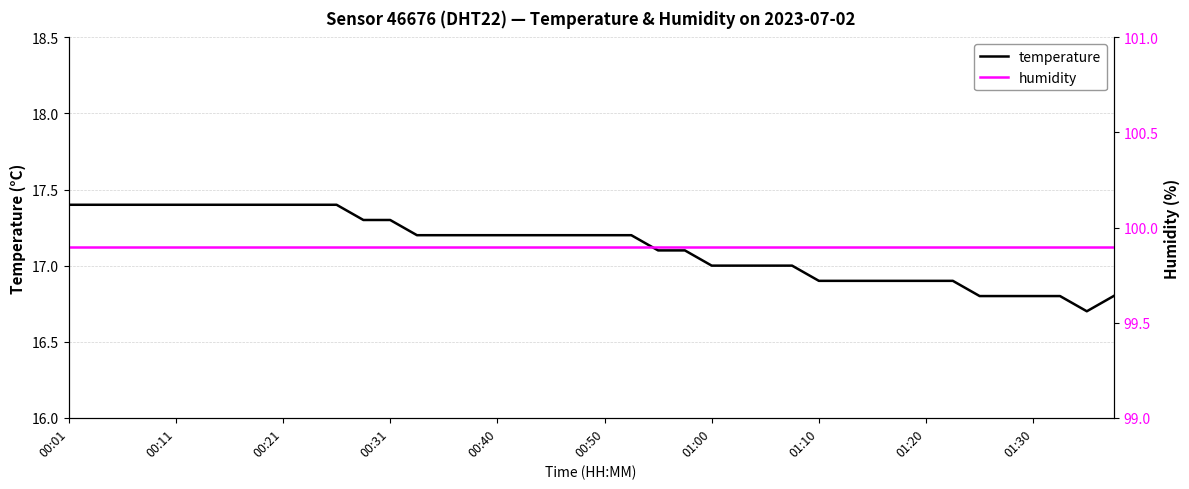

What are all the series names shown in the legend?

temperature, humidity